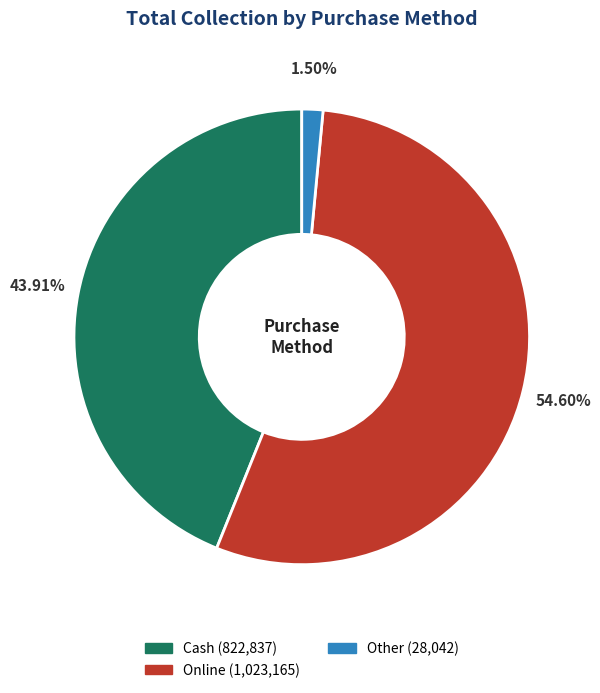

Does any single category account for the majority?

Yes